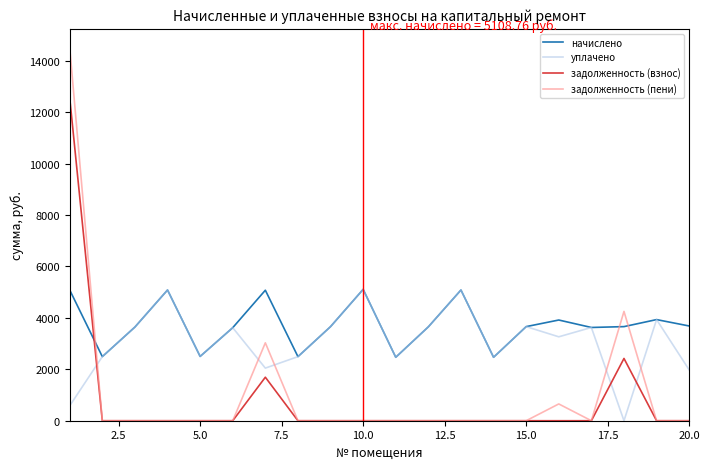

True or false: уплачено and задолженность (пени) cross at least once.

True